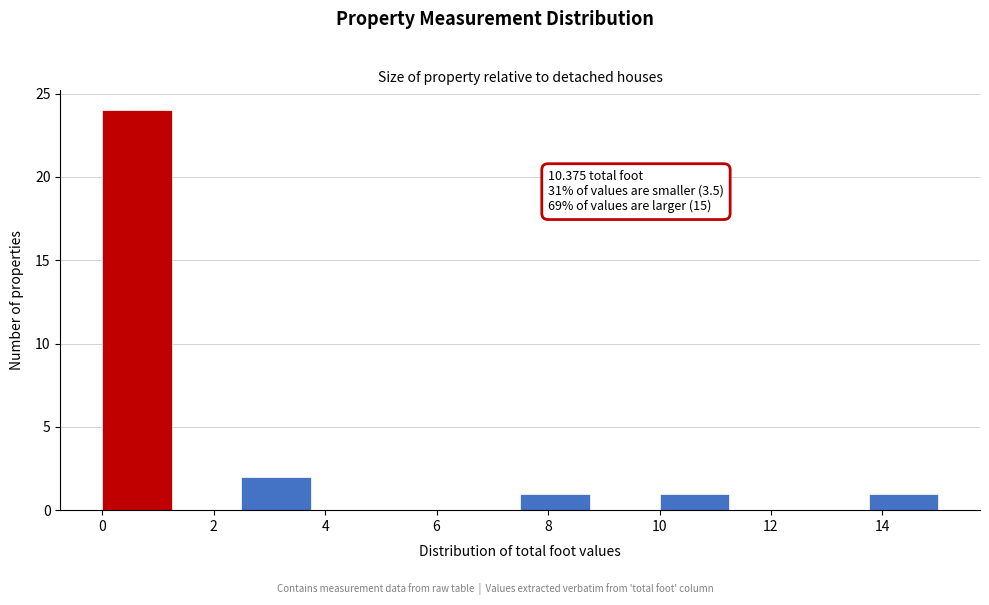

Which range on the x-axis has the tallest bar?

0.00 to 1.25